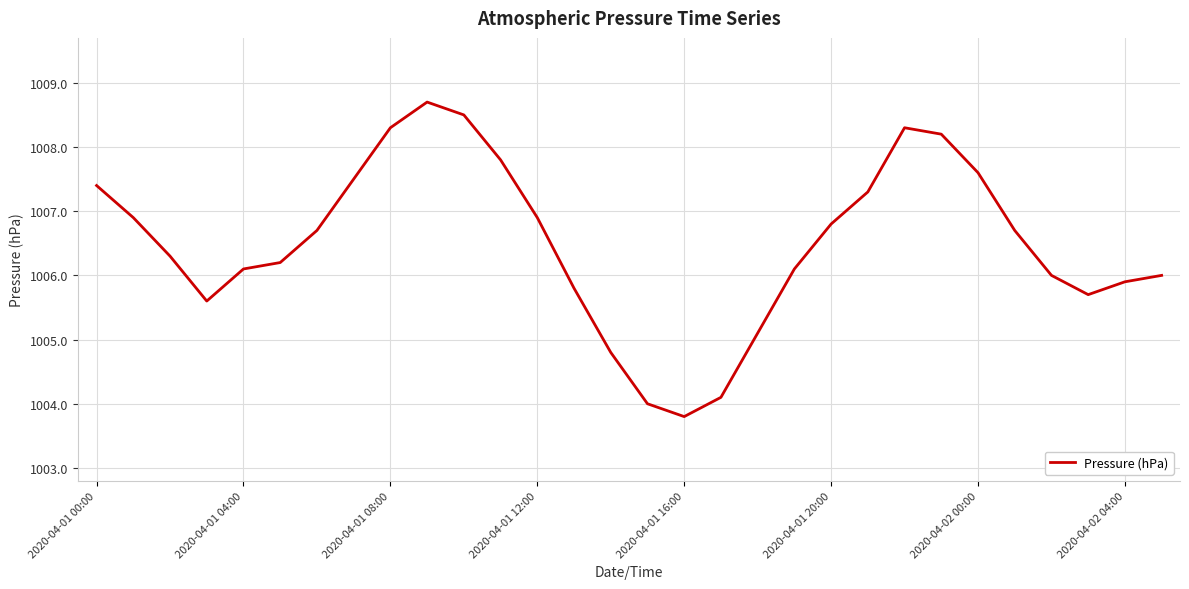

What is the difference between the maximum and minimum values?

4.9